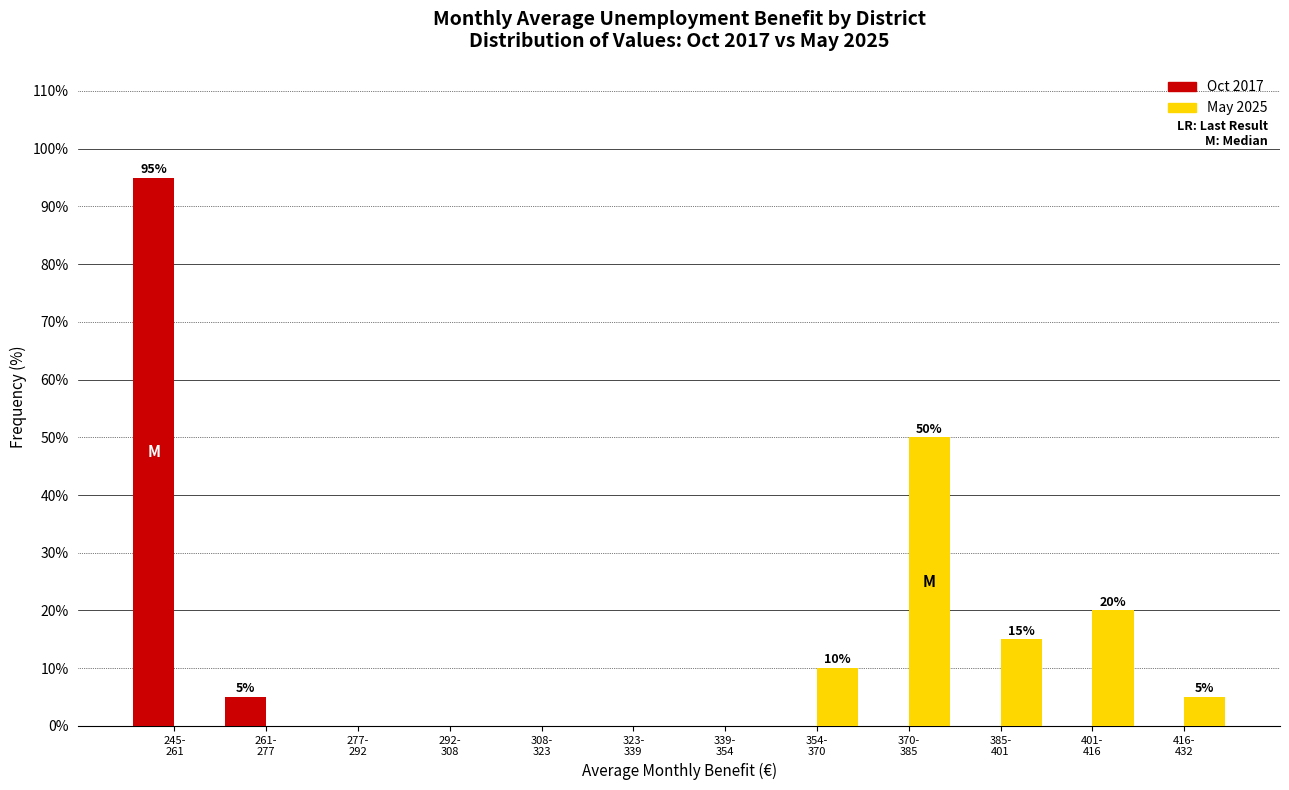

What is the maximum value shown in the chart?

95